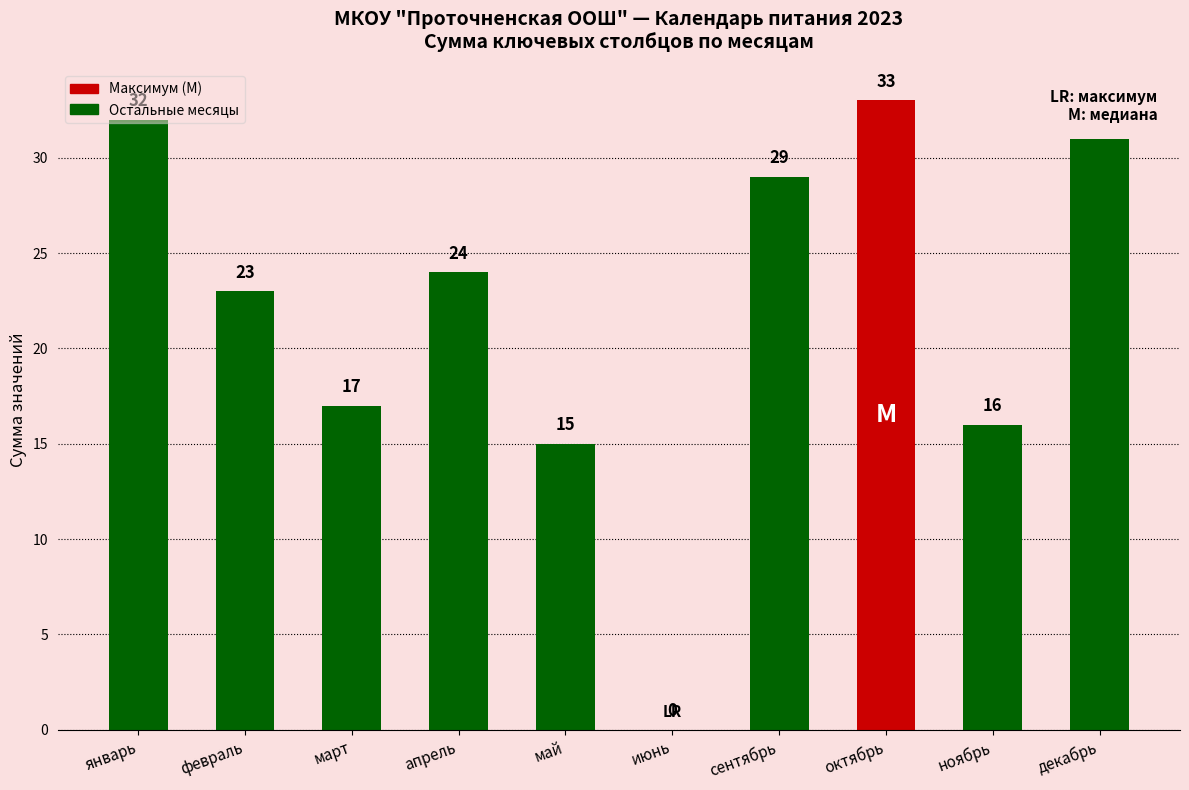

What is the ratio of the value at март to the value at февраль?

0.7